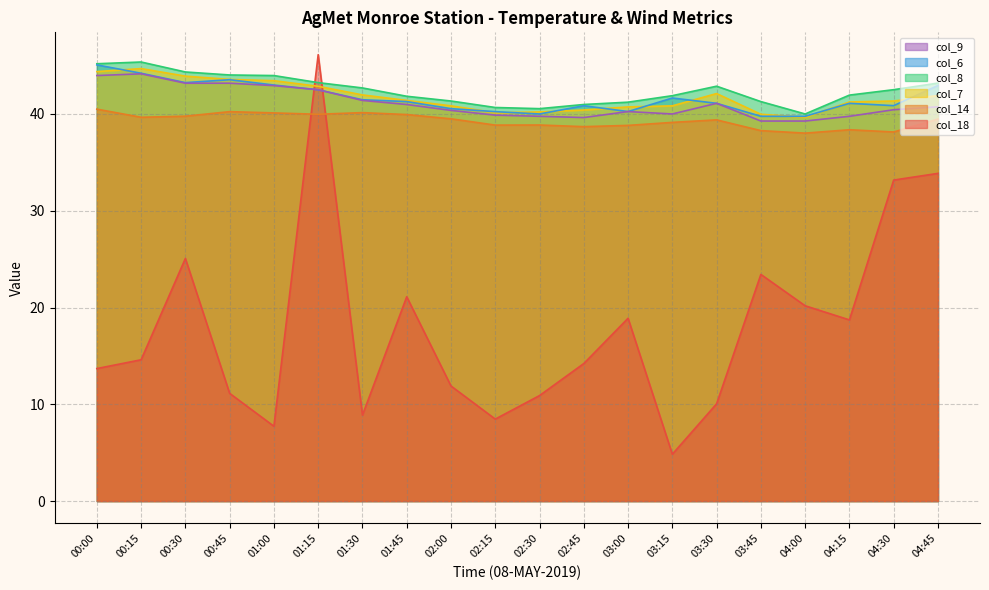

Does the chart display data point markers on the line(s)?

No